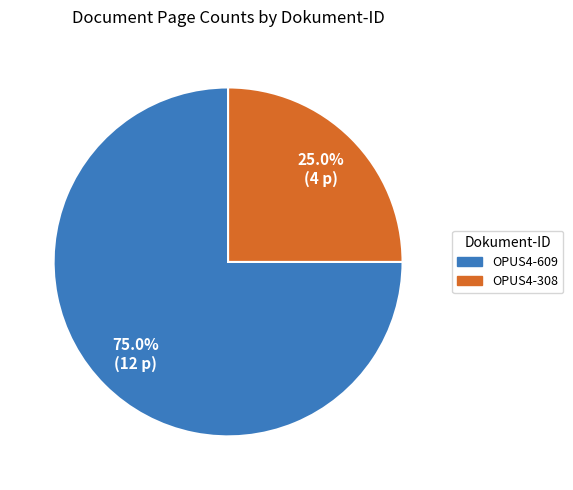

How many slices are in this pie chart?

2